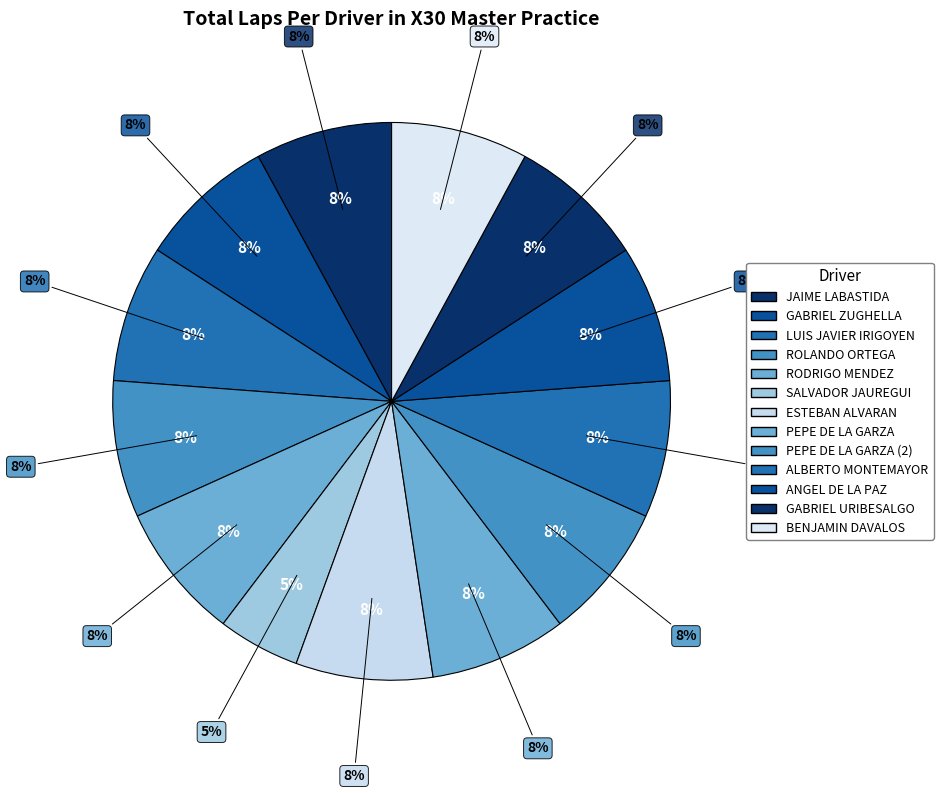

Is it true that BENJAMIN DAVALOS is 17% of the pie?

False